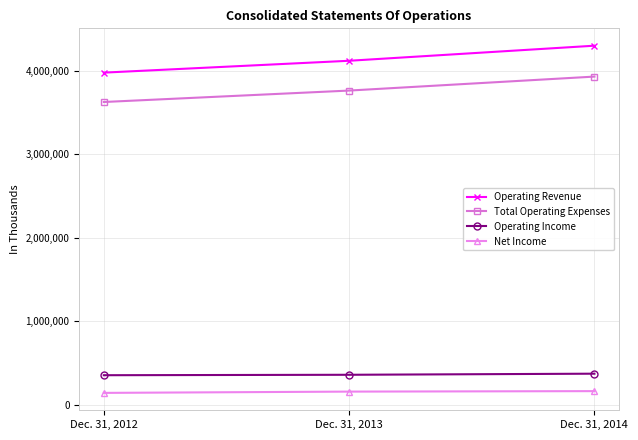

What is the average value of the Total Operating Expenses series?

3771386